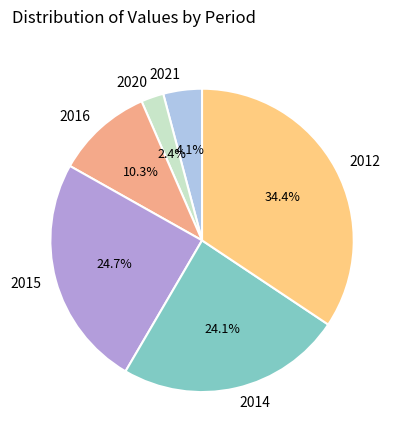

Does any single category account for the majority?

No